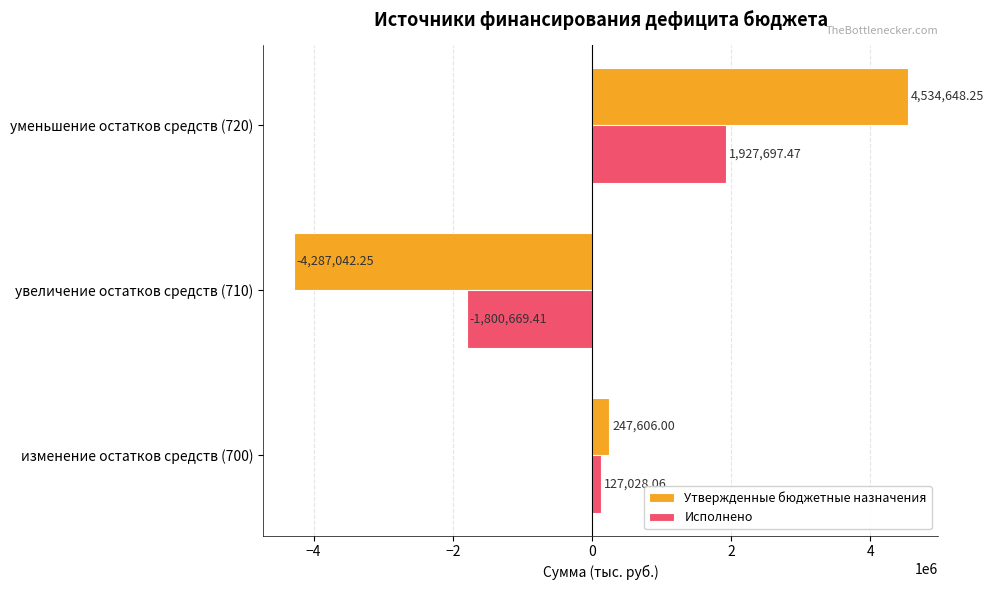

What is the sum of all Исполнено values?

254056.1